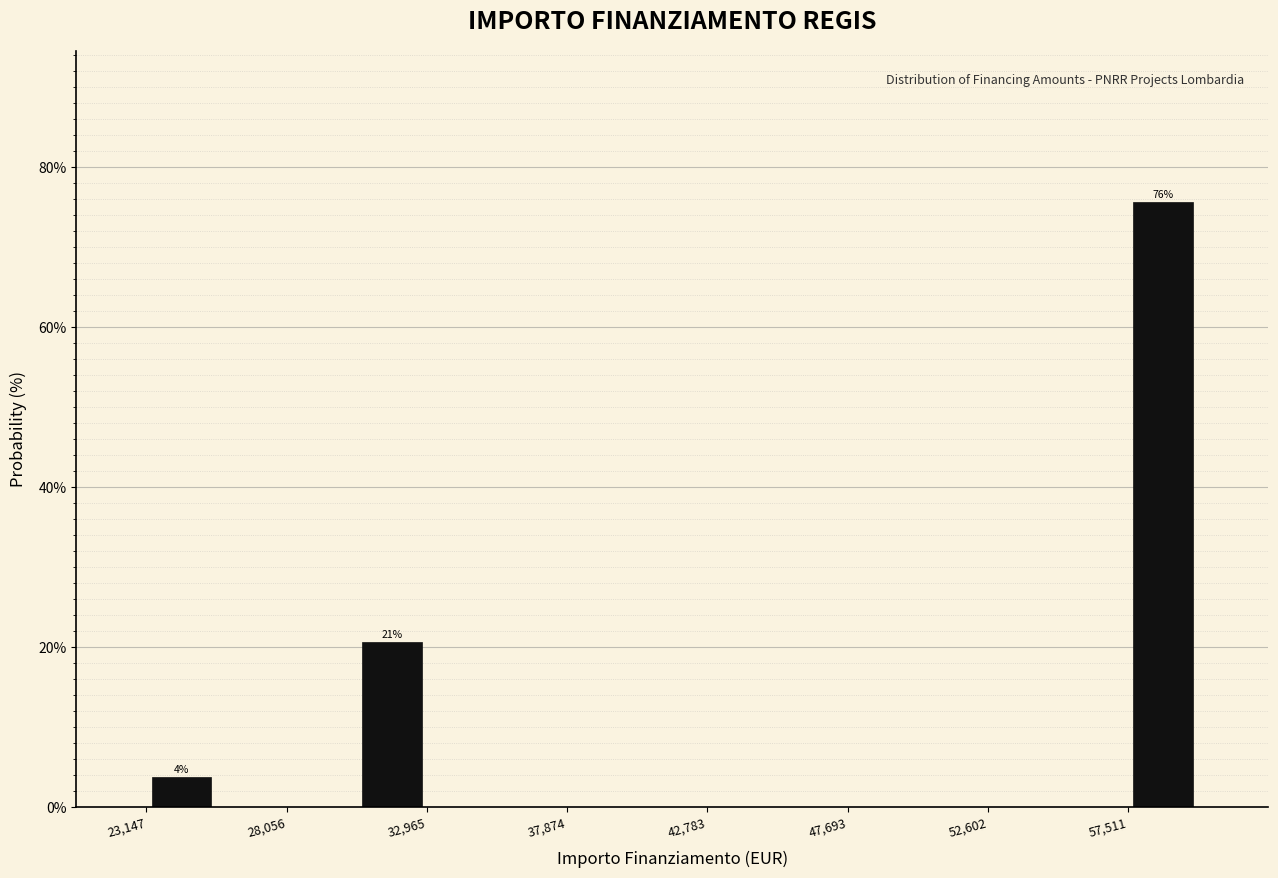

Which range on the x-axis has the tallest bar?

57500 to 60000